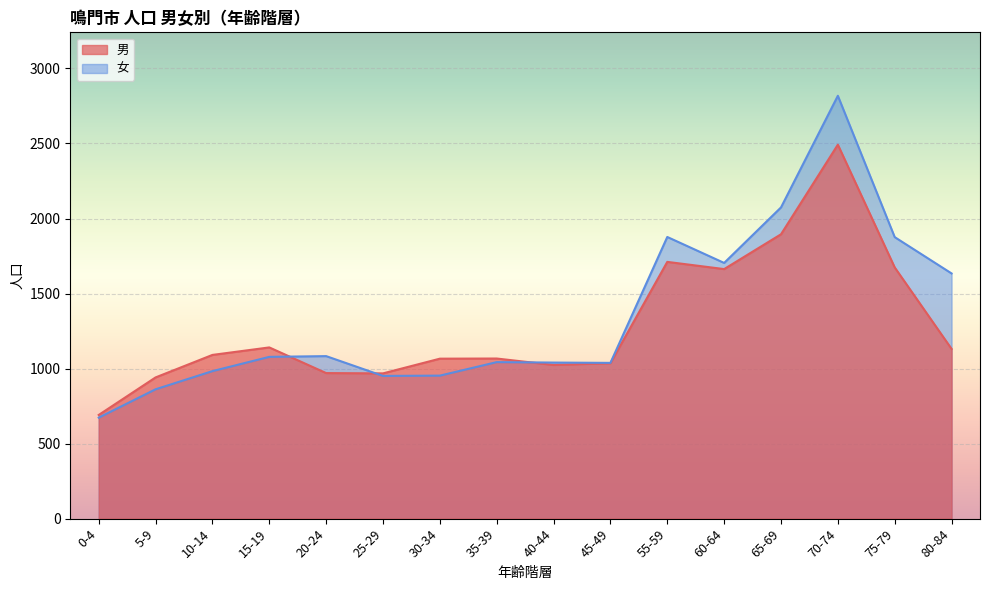

In 男, how many points are lower than both neighbors (excluding endpoints)?

3